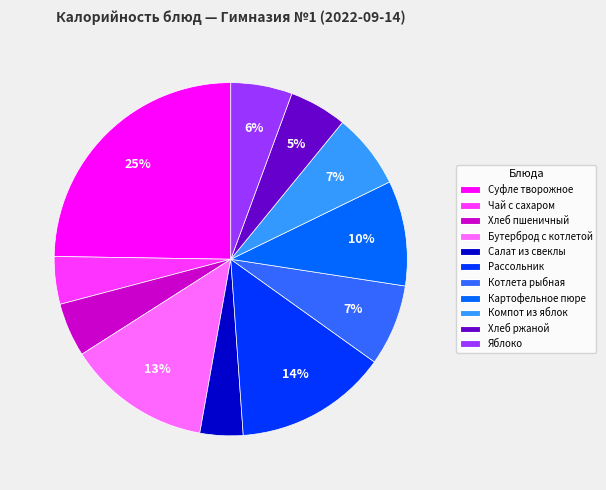

Is it true that Компот из яблок is 1% of the pie?

False